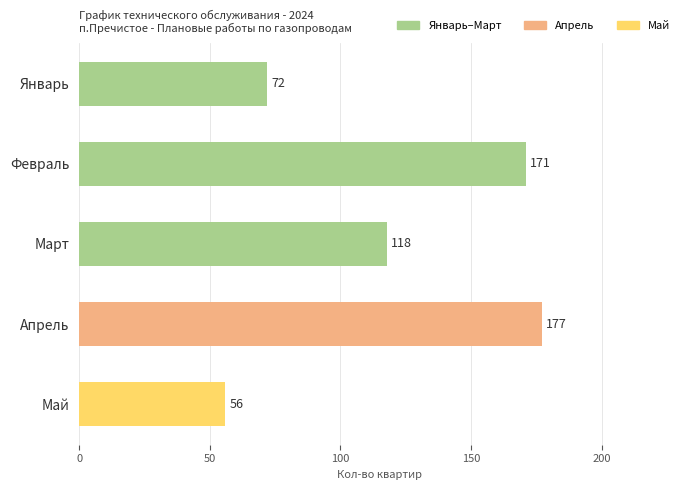

What is the change in value from Январь to Март?

+46